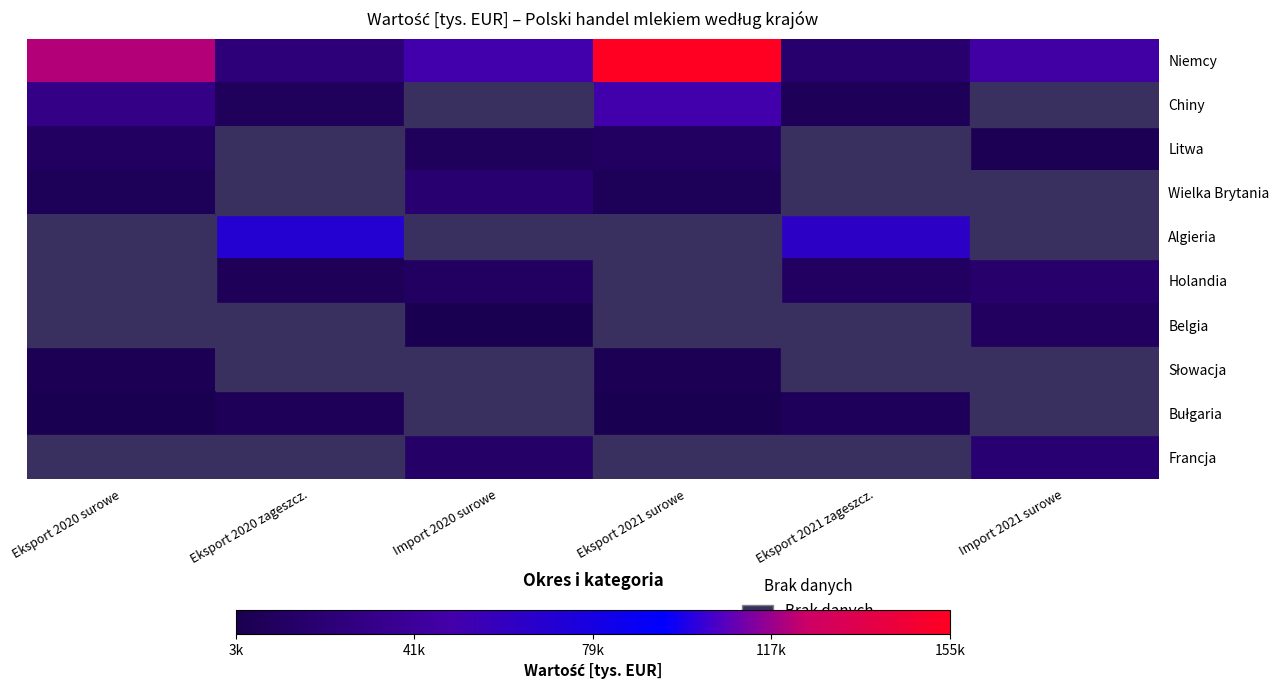

What is the greatest value displayed?

154642.6